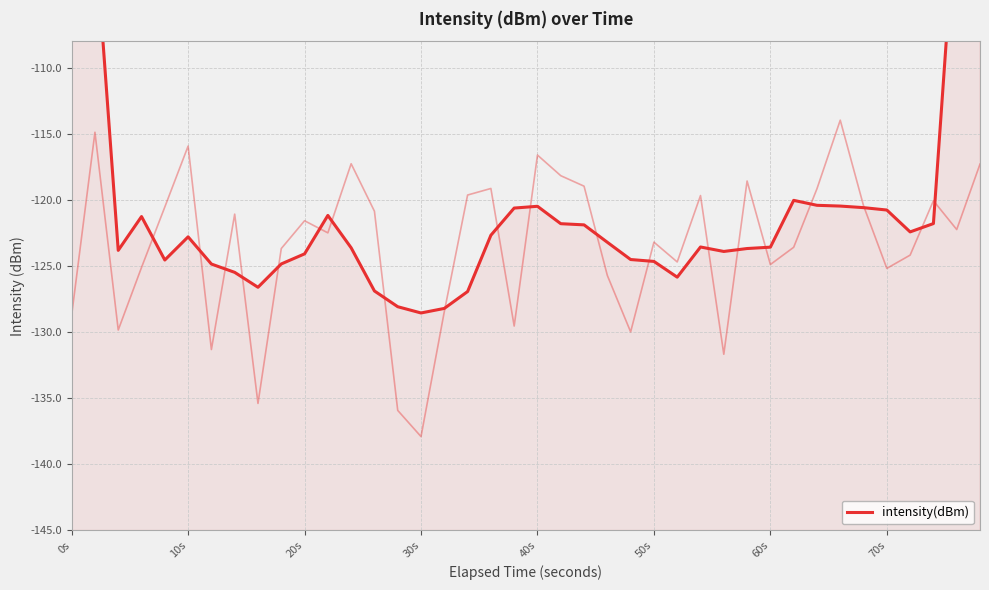

Reading left to right, extract all data points from this chart.

-74.7	-99.7	-123.8	-121.3	-124.5	-122.8	-124.9	-125.5	-126.6	-124.8	-124.1	-121.2	-123.6	-126.9	-128.1	-128.6	-128.2	-126.9	-122.7	-120.6	-120.5	-121.8	-121.9	-123.2	-124.5	-124.7	-125.8	-123.6	-123.9	-123.7	-123.6	-120.0	-120.4	-120.5	-120.6	-120.8	-122.4	-121.8	-96.8	-71.9